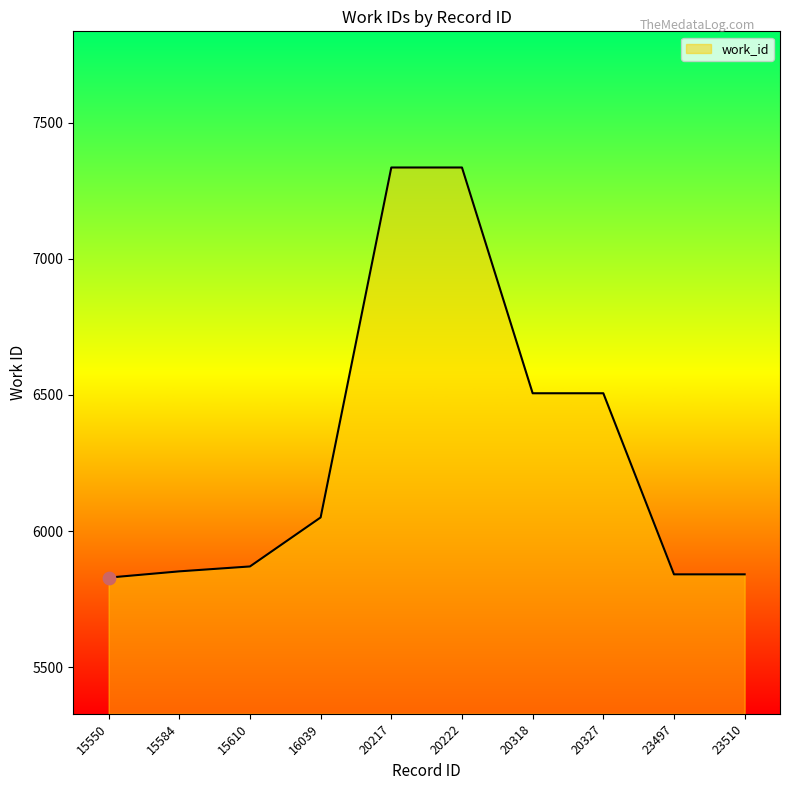

Between 20327 and 20222, which is larger?

20222